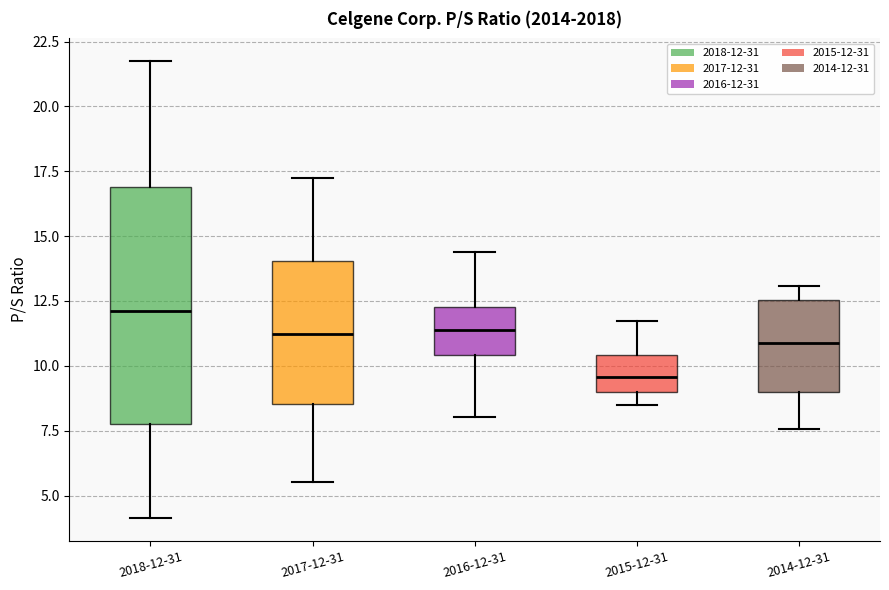

Which box is the tallest, from its lower edge to its upper edge?

2018-12-31